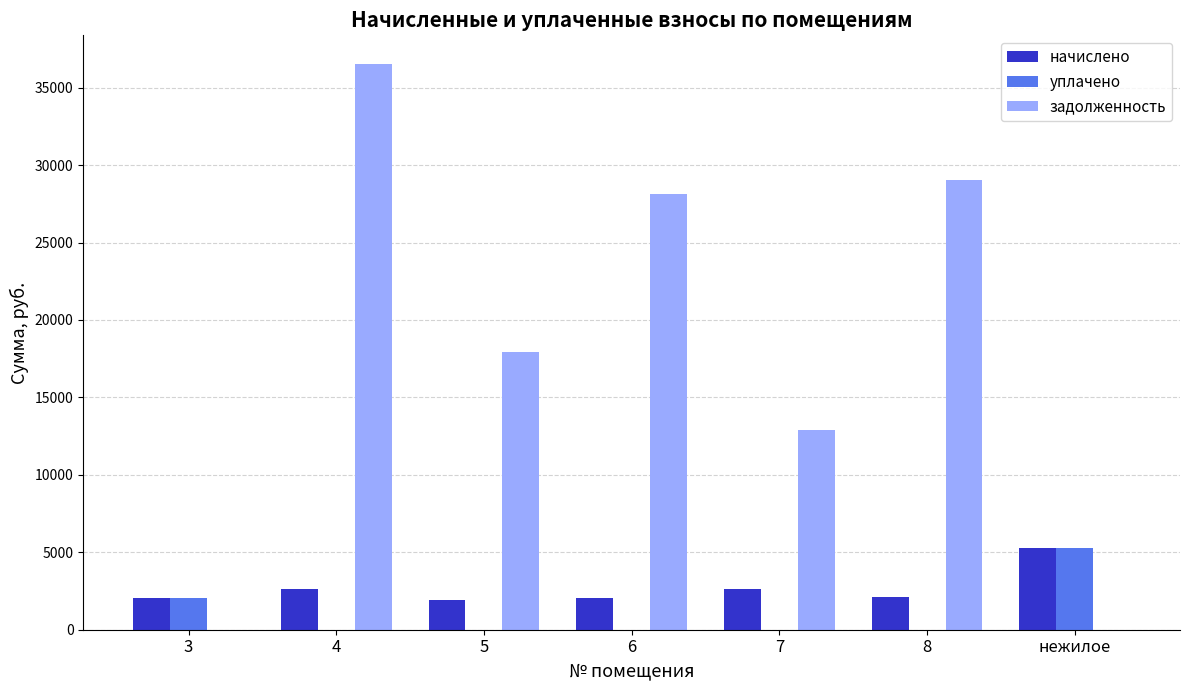

What is the maximum value for задолженность?

36548.5